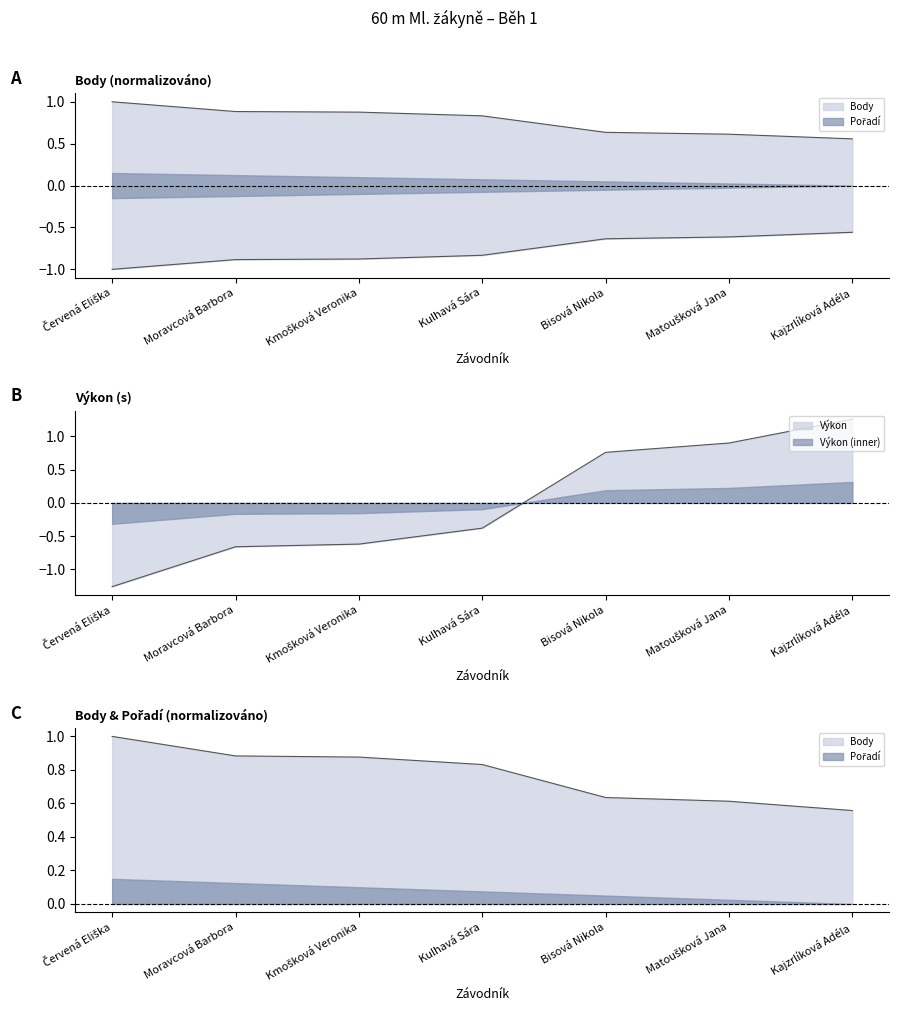

Which label corresponds to the smallest value in the chart?

Kajzrlíková Adéla